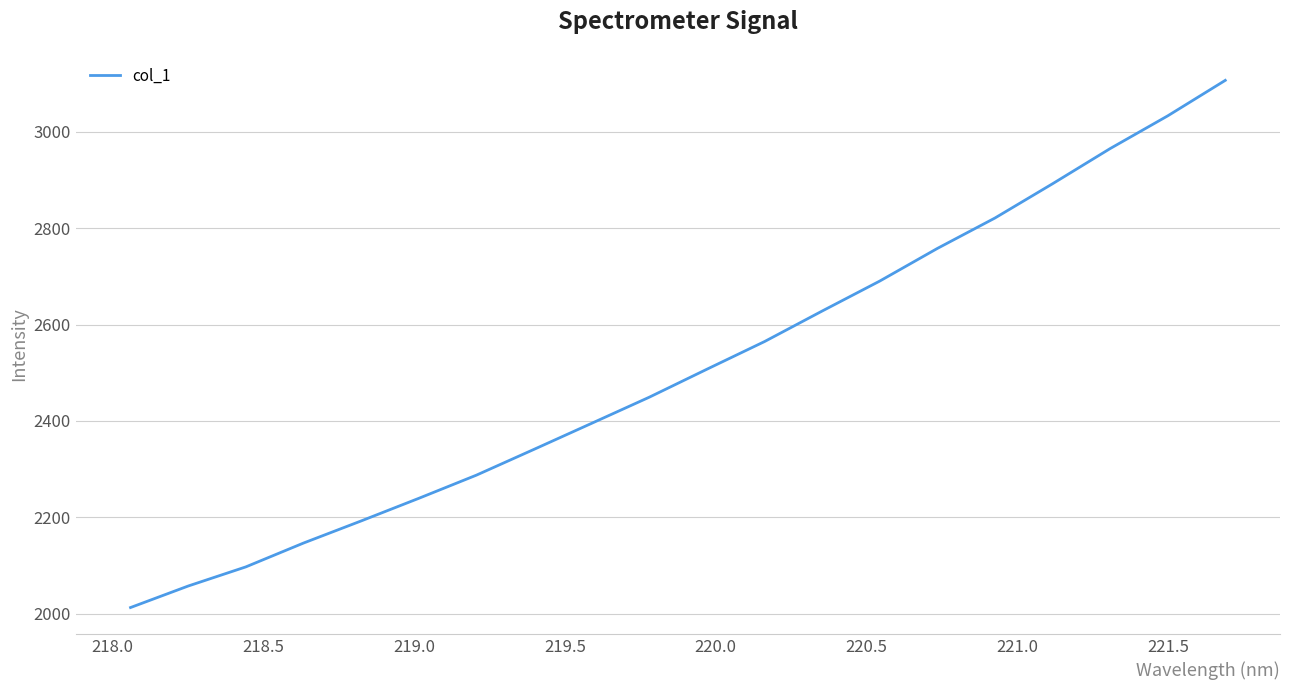

What is the greatest value displayed?

3106.9